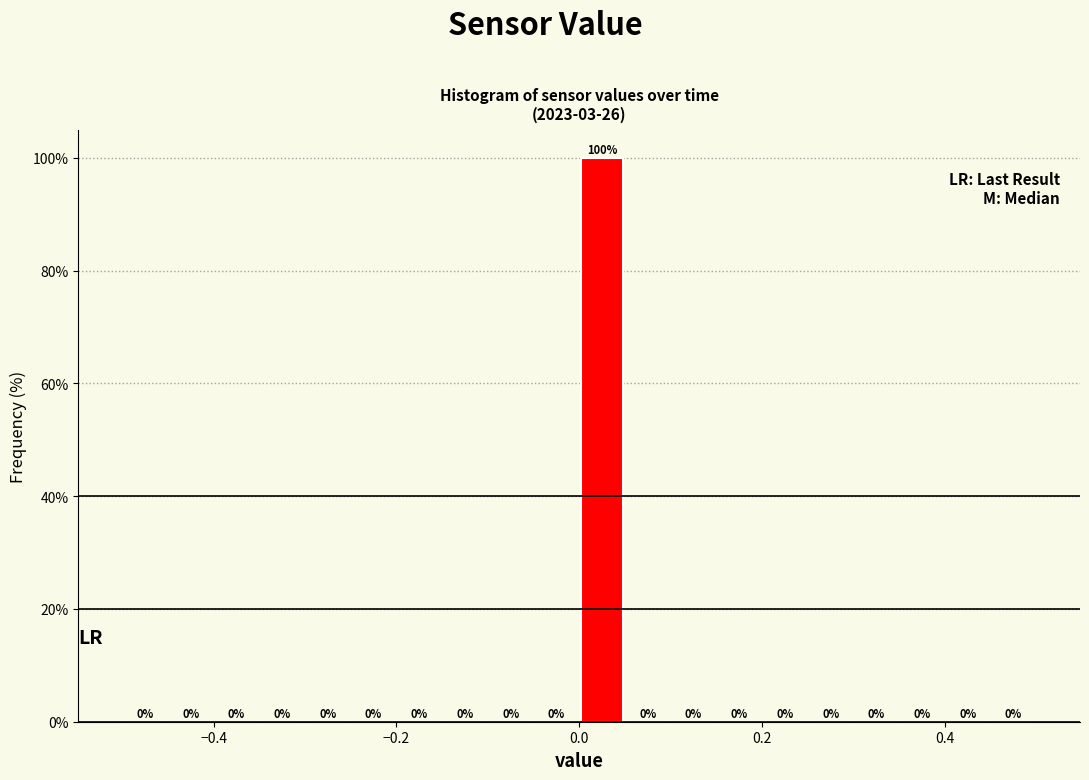

Read against the x-axis, roughly where is the centre of the tallest bar?

0.02